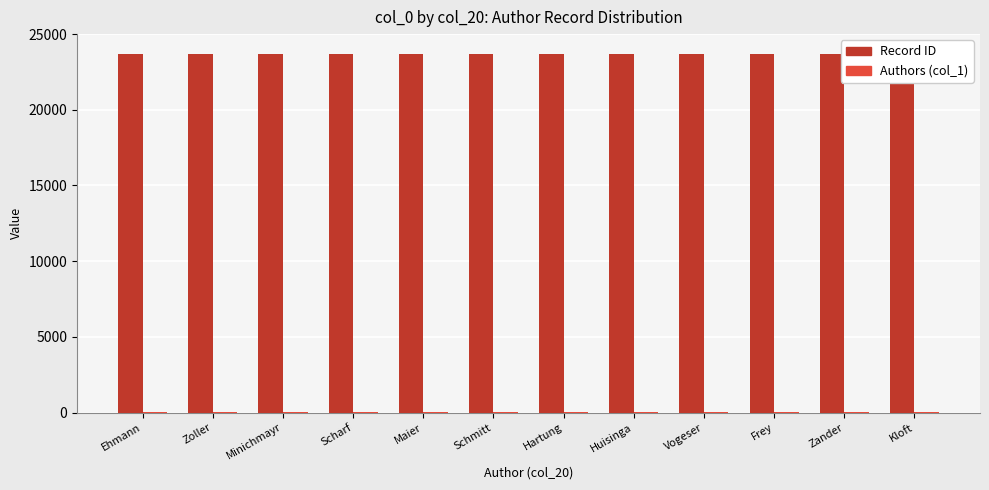

What is the difference between the highest and lowest values at Scharf?

23661